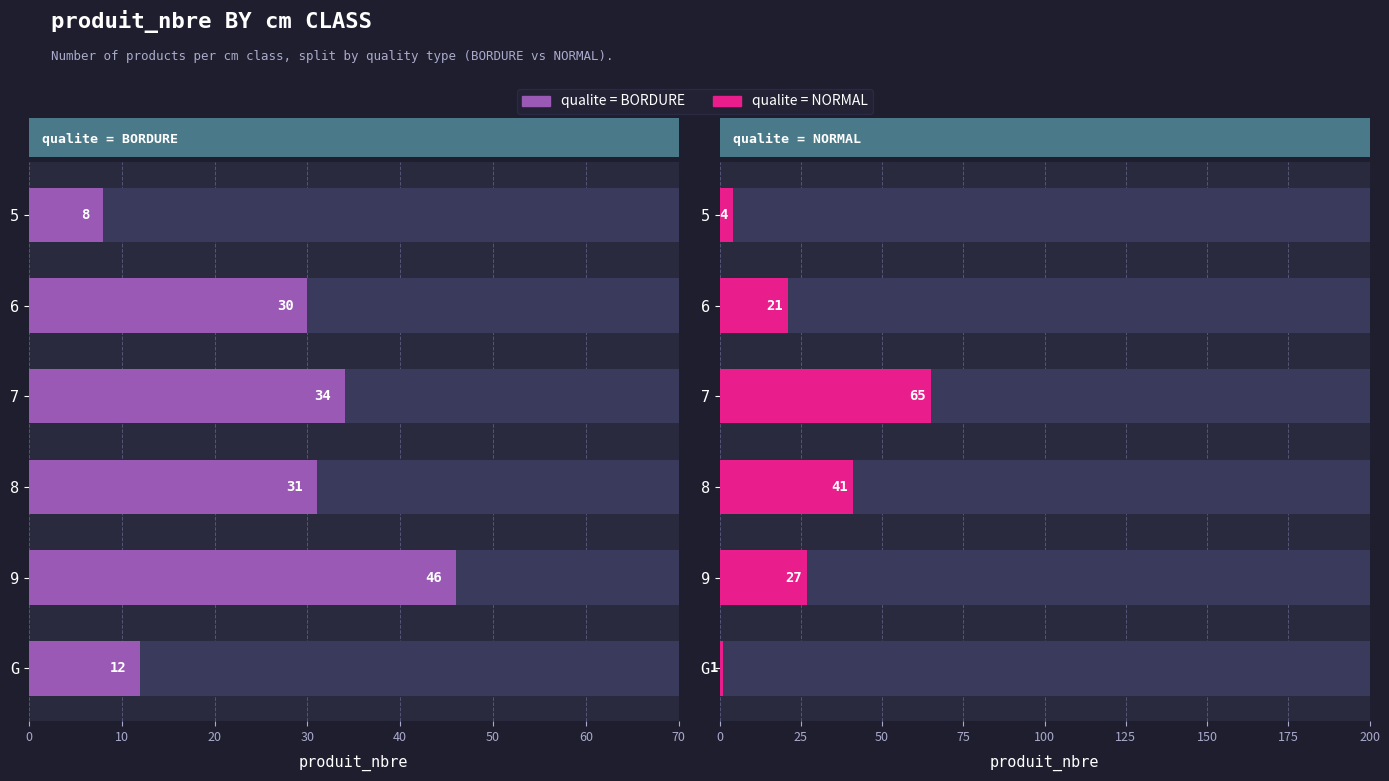

At how many categories does at least one series exceed 4?

6